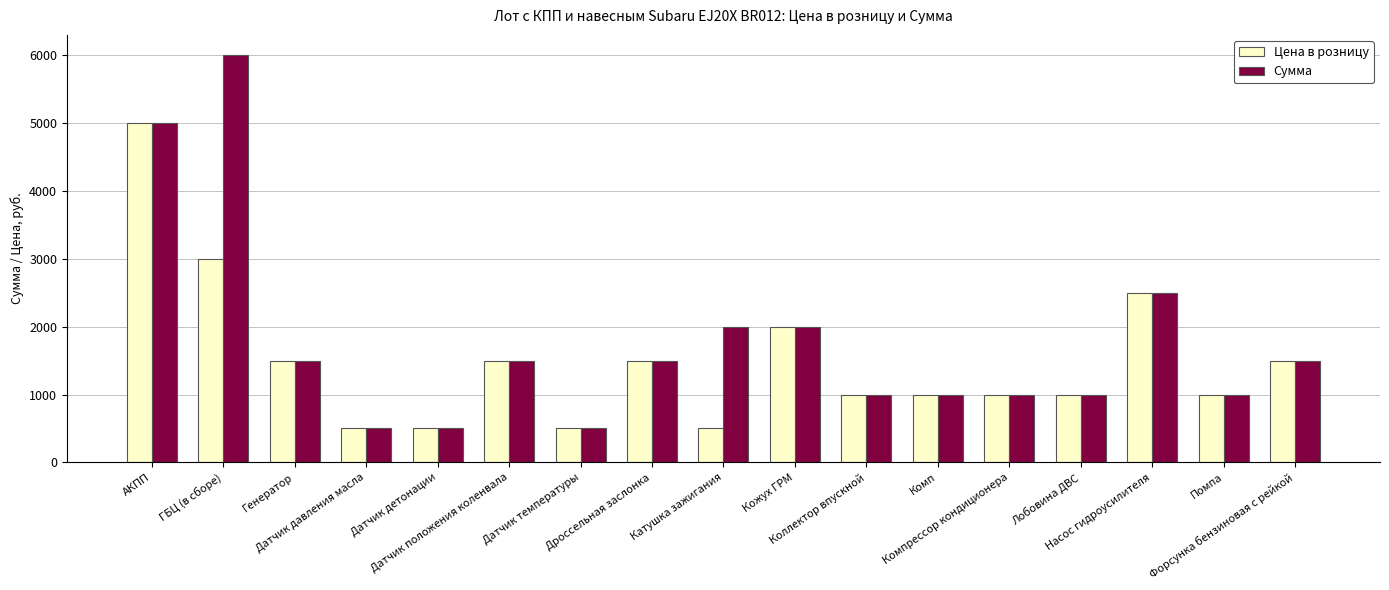

Reading left to right, transcribe all the data shown in this chart.

Цена в розницу: АКПП=5000	ГБЦ (в сборе)=3000	Генератор=1500	Датчик давления масла=500	Датчик детонации=500	Датчик положения коленвала=1500	Датчик температуры=500	Дроссельная заслонка=1500	Катушка зажигания=500	Кожух ГРМ=2000	Коллектор впускной=1000	Комп=1000	Компрессор кондиционера=1000	Лобовина ДВС=1000	Насос гидроусилителя=2500	Помпа=1000	Форсунка бензиновая с рейкой=1500
Сумма: АКПП=5000	ГБЦ (в сборе)=6000	Генератор=1500	Датчик давления масла=500	Датчик детонации=500	Датчик положения коленвала=1500	Датчик температуры=500	Дроссельная заслонка=1500	Катушка зажигания=2000	Кожух ГРМ=2000	Коллектор впускной=1000	Комп=1000	Компрессор кондиционера=1000	Лобовина ДВС=1000	Насос гидроусилителя=2500	Помпа=1000	Форсунка бензиновая с рейкой=1500